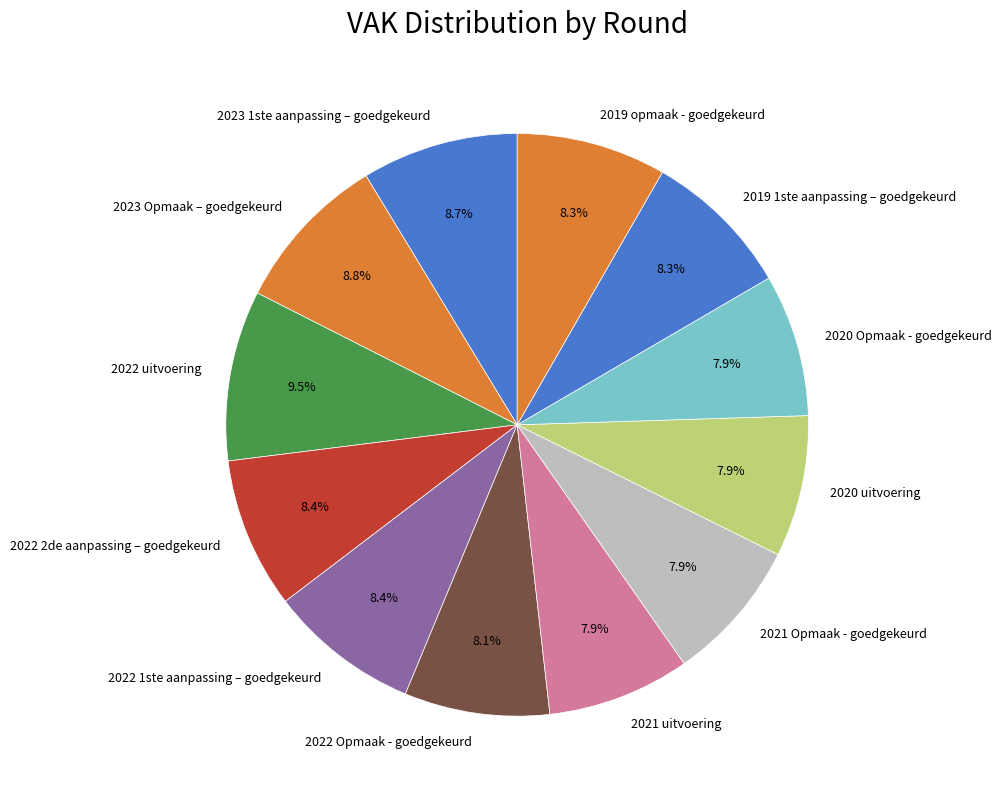

To the nearest percent, what portion does 2022 1ste aanpassing – goedgekeurd represent?

8%